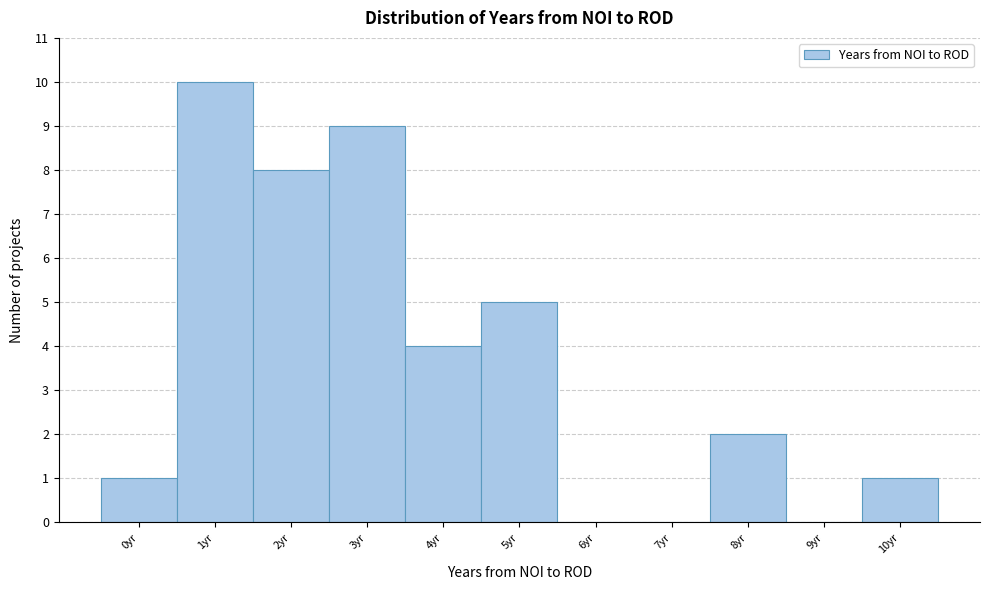

Reading left to right, extract all data points from this chart.

0yr=1	1yr=10	2yr=8	3yr=9	4yr=4	5yr=5	6yr=0	7yr=0	8yr=2	9yr=0	10yr=1